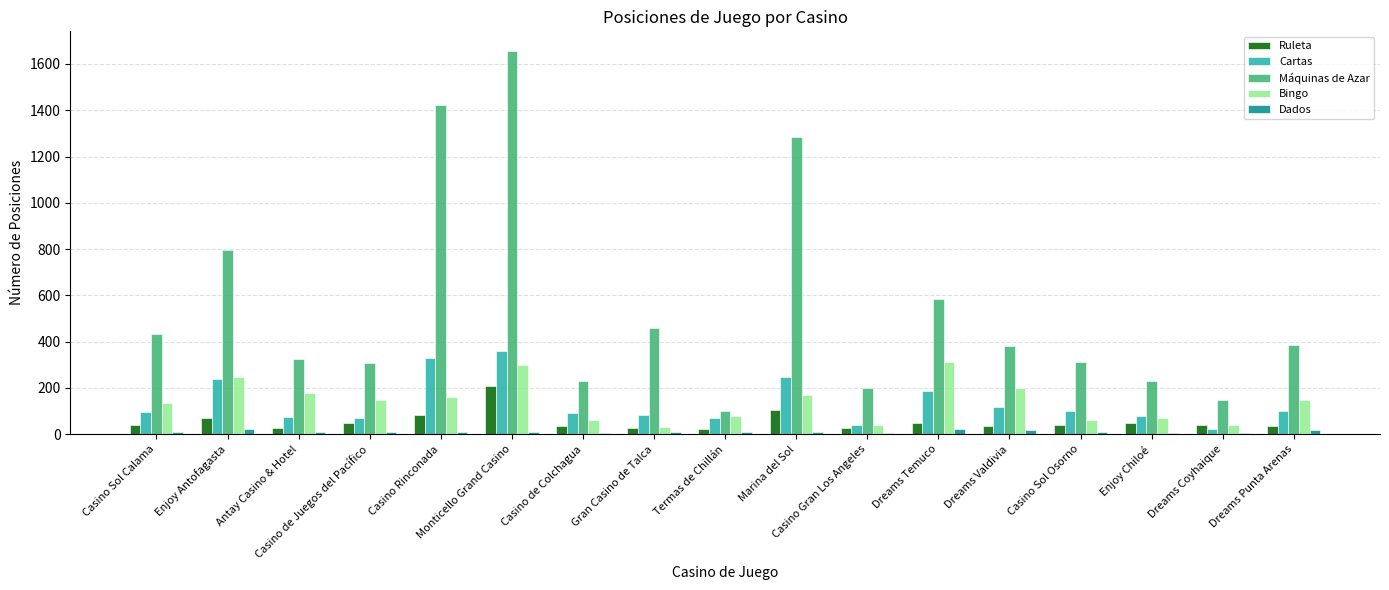

What is the label of the 9th bar from the left?

Termas de Chillán